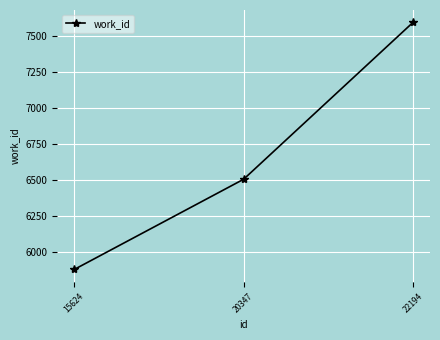

Reading right to left, transcribe all the data shown in this chart.

22194=7591	20347=6506	15624=5882